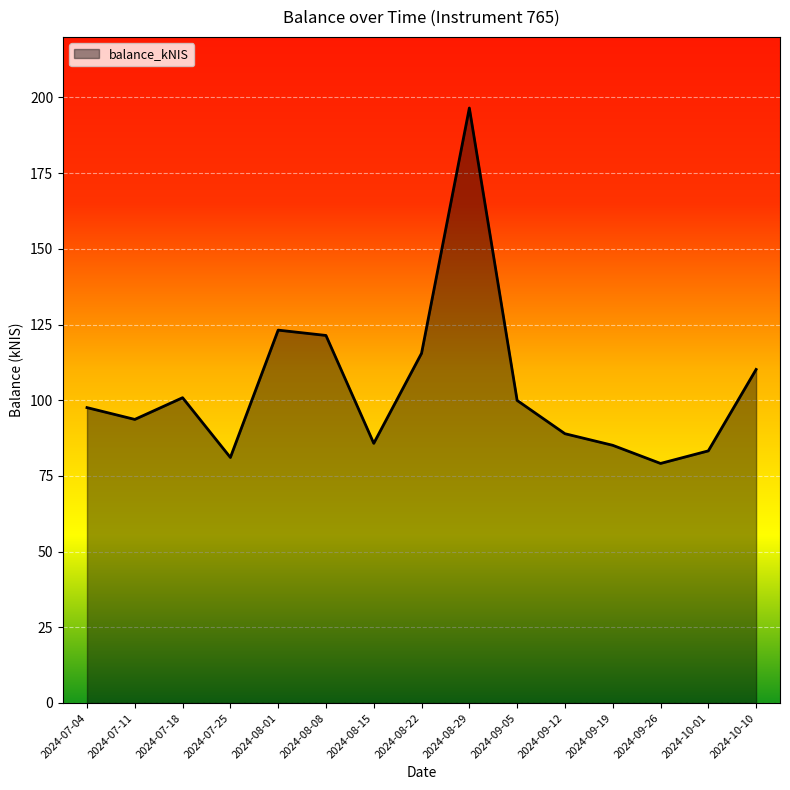

What is the difference between the values at 2024-08-22 and 2024-07-11?

21.8